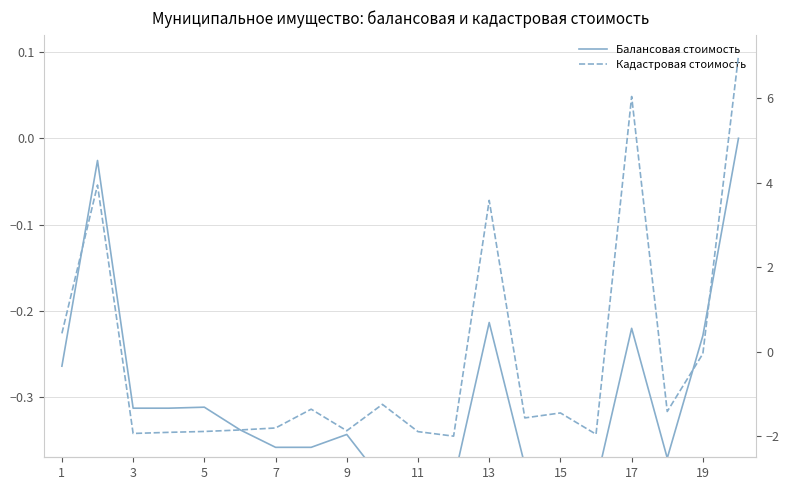

How many interior local peaks does the Кадастровая стоимость series have?

6